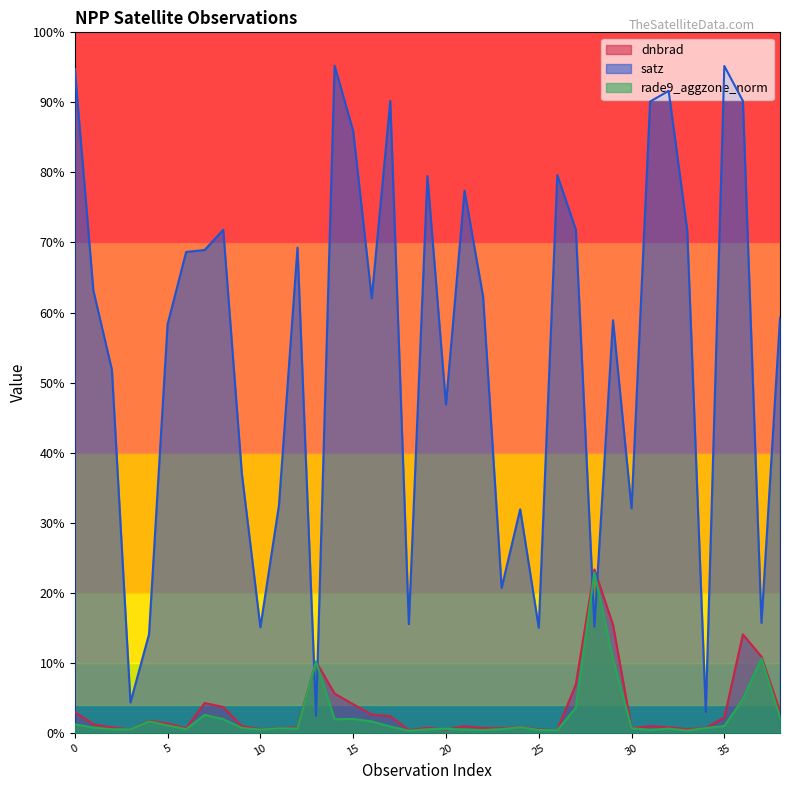

Reading right to left, what are all the values shown in this chart?

dnbrad: 38=2.3	37=8.0	36=10.3	35=1.6	34=0.5	33=0.4	32=0.6	31=0.7	30=0.5	29=11.3	28=17.1	27=5.1	26=0.3	25=0.4	24=0.6	23=0.5	22=0.5	21=0.7	20=0.3	19=0.5	18=0.3	17=1.7	16=1.9	15=3.0	14=4.1	13=7.5	12=0.6	11=0.5	10=0.4	9=0.7	8=2.7	7=3.1	6=0.5	5=1.0	4=1.3	3=0.4	2=0.6	1=0.9	0=2.2
satz: 38=43.5	37=11.5	36=66.2	35=69.9	34=2.2	33=52.7	32=67.3	31=66.2	30=23.5	29=43.2	28=11.1	27=52.7	26=58.5	25=11.0	24=23.4	23=15.2	22=45.7	21=56.8	20=34.4	19=58.4	18=11.4	17=66.2	16=45.5	15=63.1	14=69.9	13=1.8	12=50.9	11=23.8	10=11.1	9=27.2	8=52.7	7=50.6	6=50.4	5=42.8	4=10.3	3=3.2	2=38.0	1=46.4	0=69.6
rade9_aggzone_norm: 38=1.6	37=7.8	36=3.5	35=0.7	34=0.5	33=0.3	32=0.4	31=0.3	30=0.5	29=7.7	28=16.8	27=2.7	26=0.3	25=0.3	24=0.6	23=0.4	22=0.3	21=0.4	20=0.4	19=0.4	18=0.2	17=0.7	16=1.2	15=1.5	14=1.4	13=7.5	12=0.5	11=0.5	10=0.3	9=0.5	8=1.4	7=1.9	6=0.4	5=0.8	4=1.2	3=0.4	2=0.4	1=0.6	0=0.9